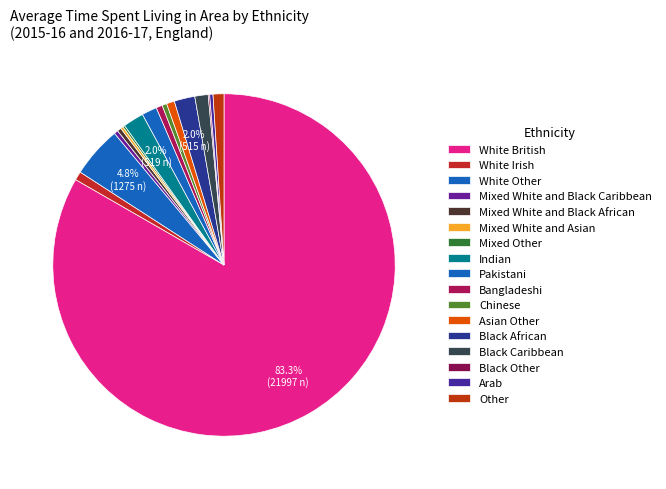

What is the largest slice in the pie chart?

White British